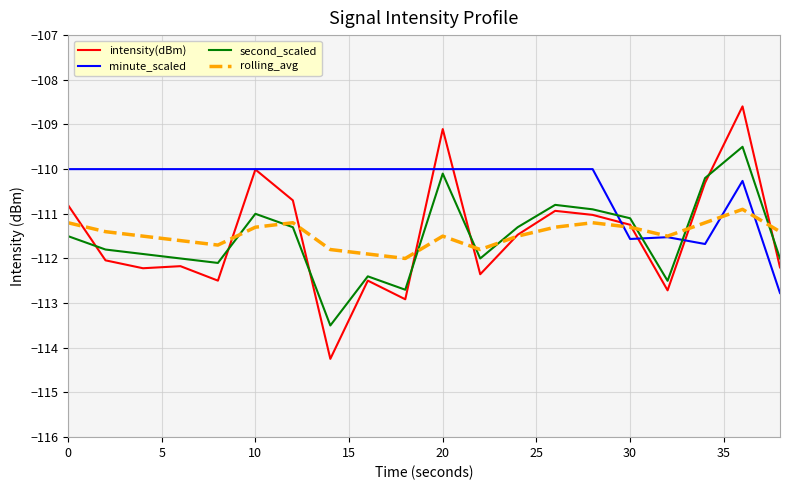

What is the average value of the rolling_avg series?

-111.5